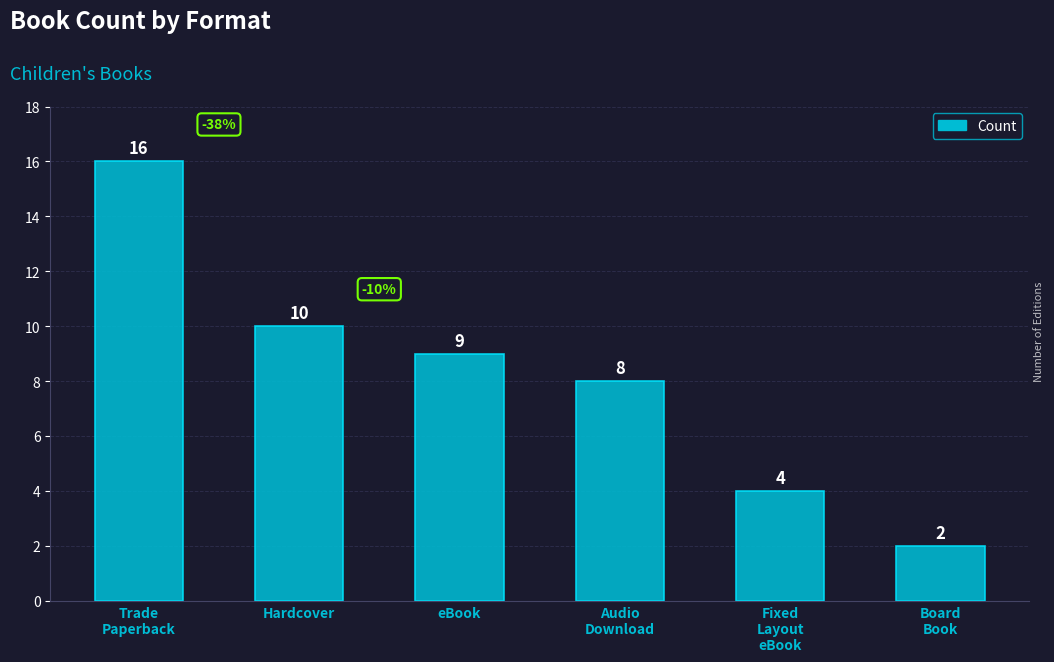

At which category does the chart reach its minimum across all series?

Board
Book